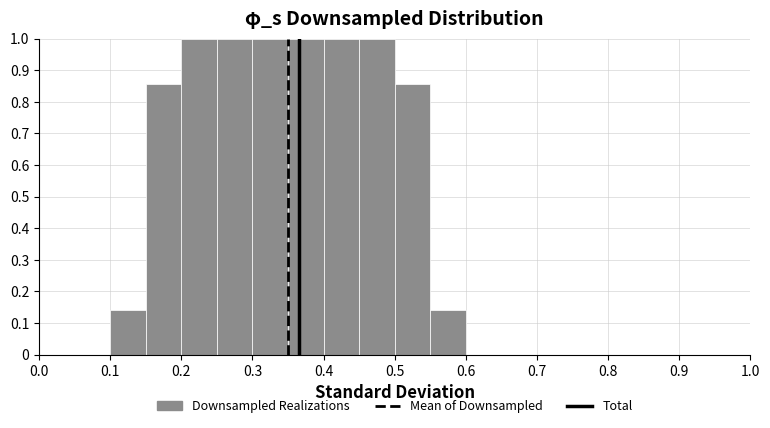

Reading left to right, list every bar in this chart as the range it spans on the x-axis followed by its height. The values are not printed on the chart, so give them approximately, as read against the axis.

0.10 to 0.15: 0.14
0.15 to 0.20: 0.86
0.20 to 0.25: 1.00
0.25 to 0.30: 1.00
0.30 to 0.35: 1.00
0.35 to 0.40: 1.00
0.40 to 0.45: 1.00
0.45 to 0.50: 1.00
0.50 to 0.55: 0.86
0.55 to 0.60: 0.14